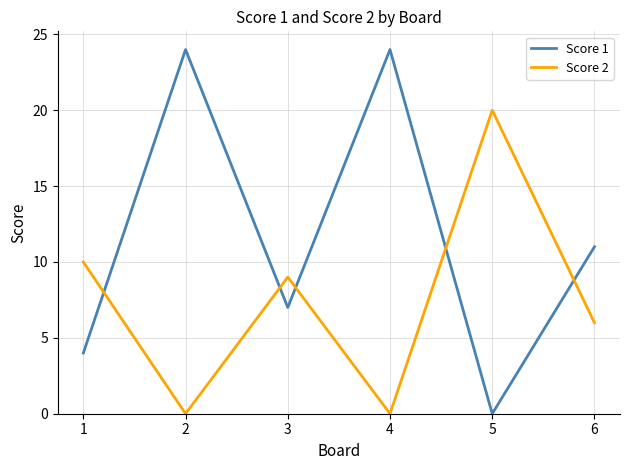

Does the chart have visible grid lines?

Yes